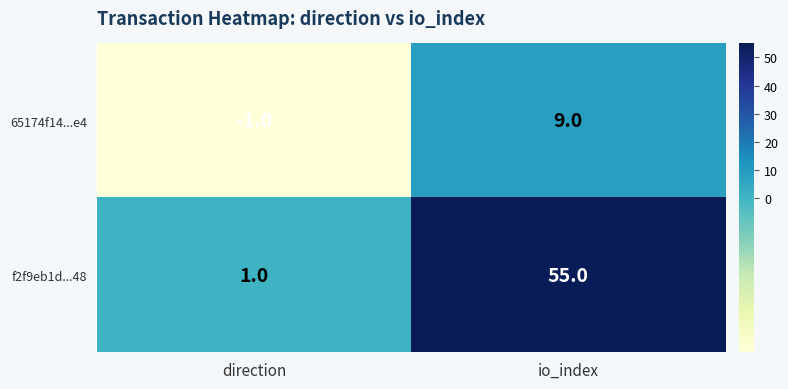

At which category is the sum across all series the highest?

io_index